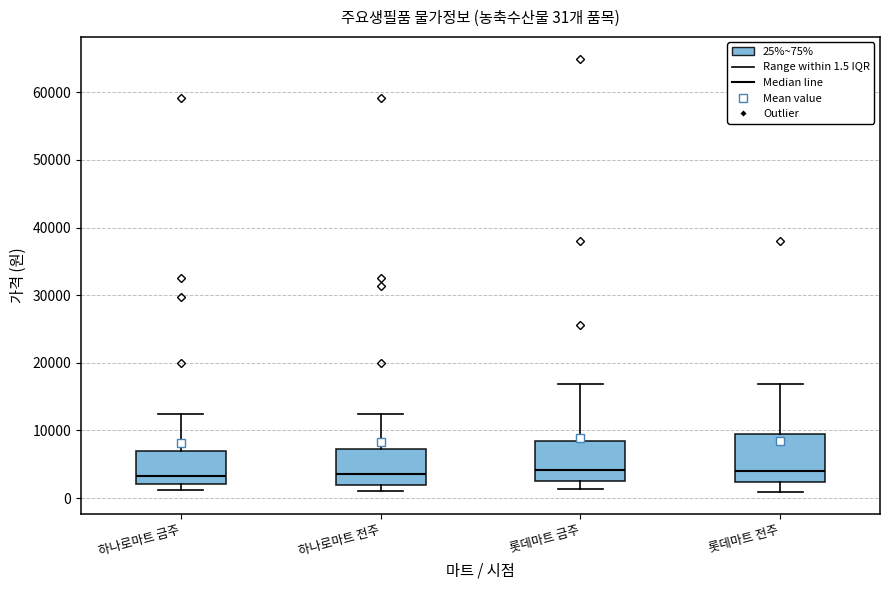

Which box is the tallest, from its lower edge to its upper edge?

롯데마트 전주